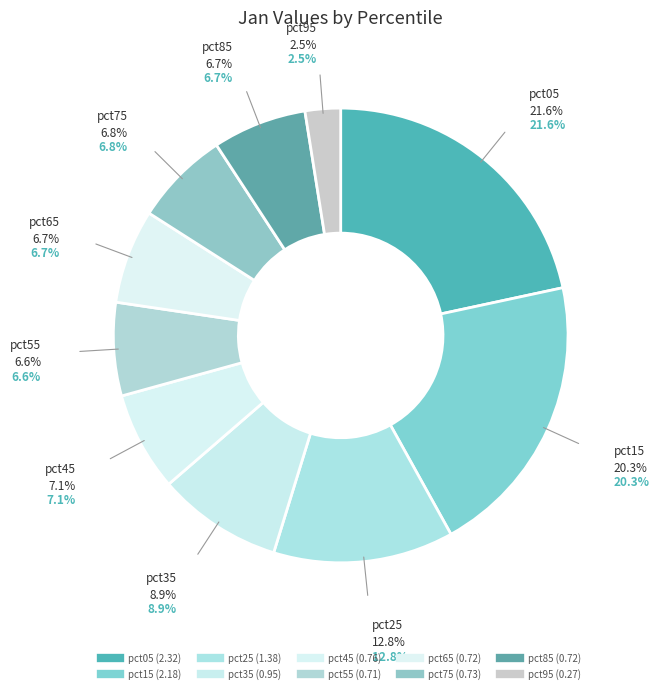

What percentage is NOT represented by pct75?

93.2%